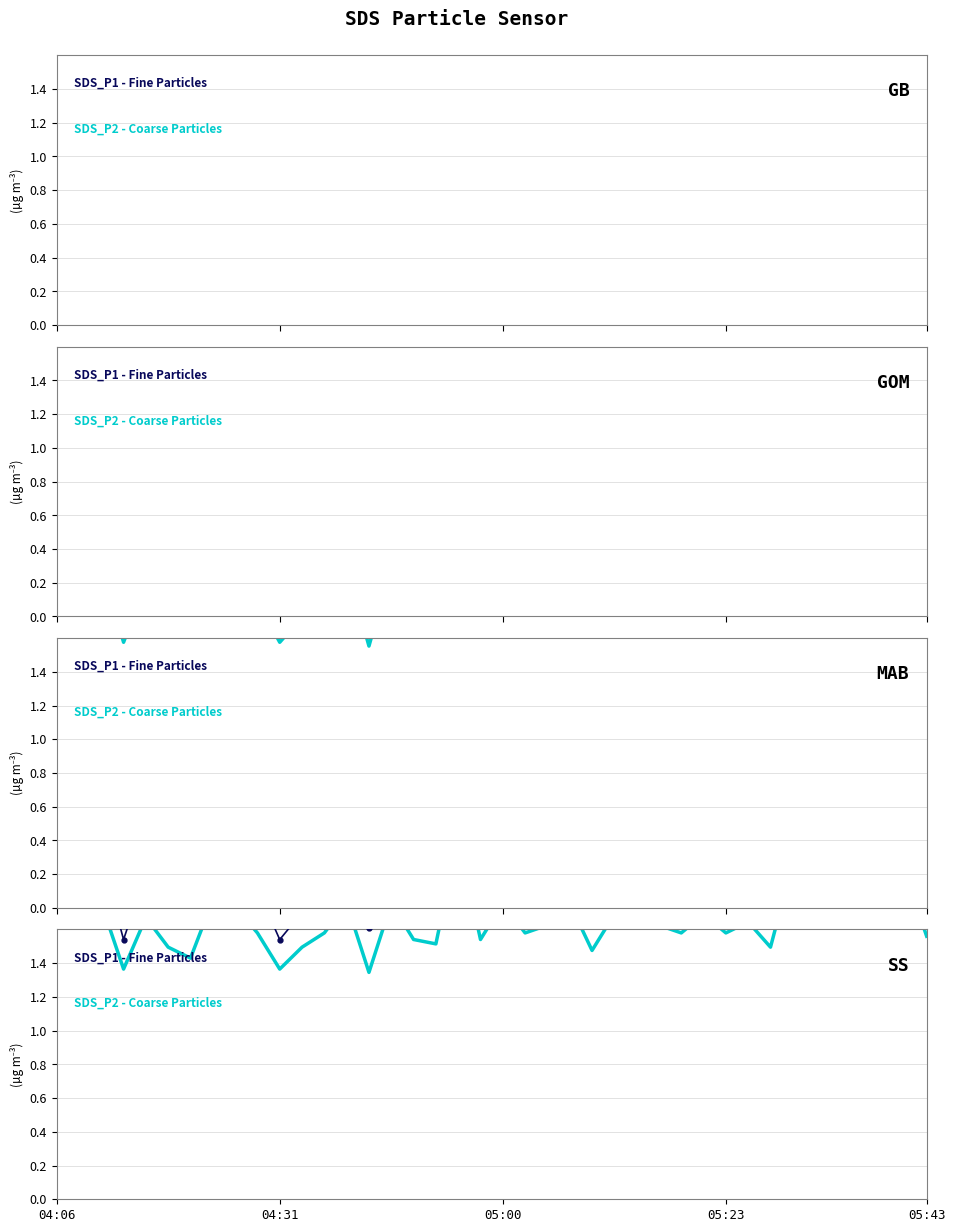

The SDS_P2 - Coarse Particles series shows 0.3 at 11. True or false?

False